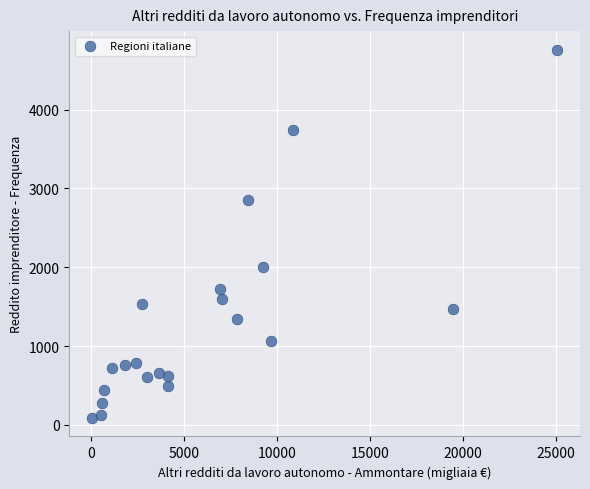

What is the range of Y values (max minus min)?

4677